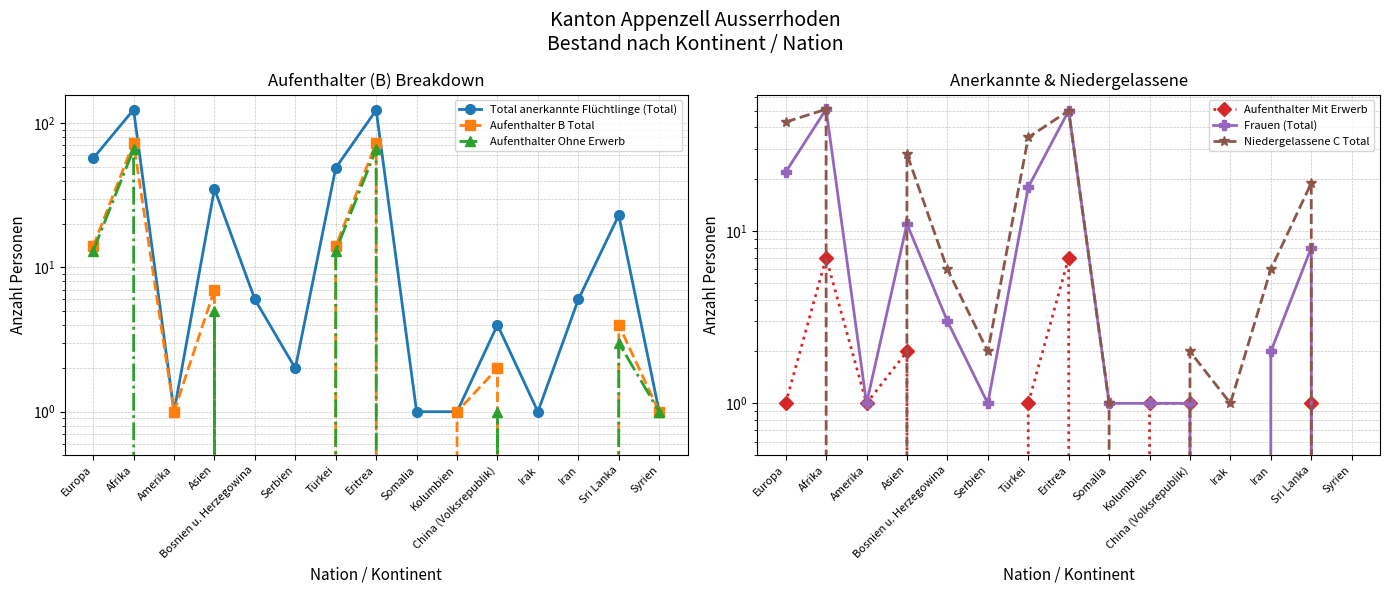

Between Eritrea and Kolumbien, which series saw the biggest shift?

Total anerkannte Flüchtlinge (Total)